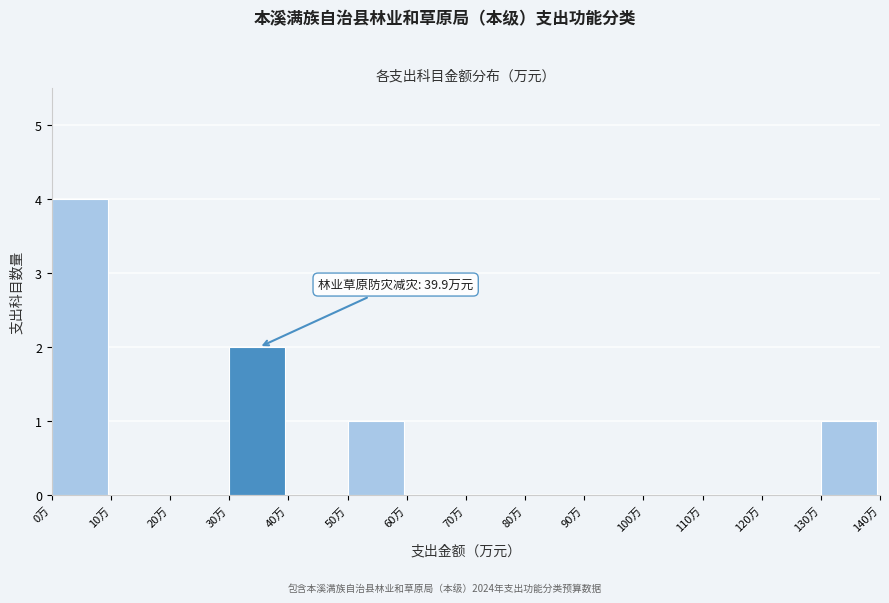

Which range on the x-axis has the tallest bar?

0 to 10